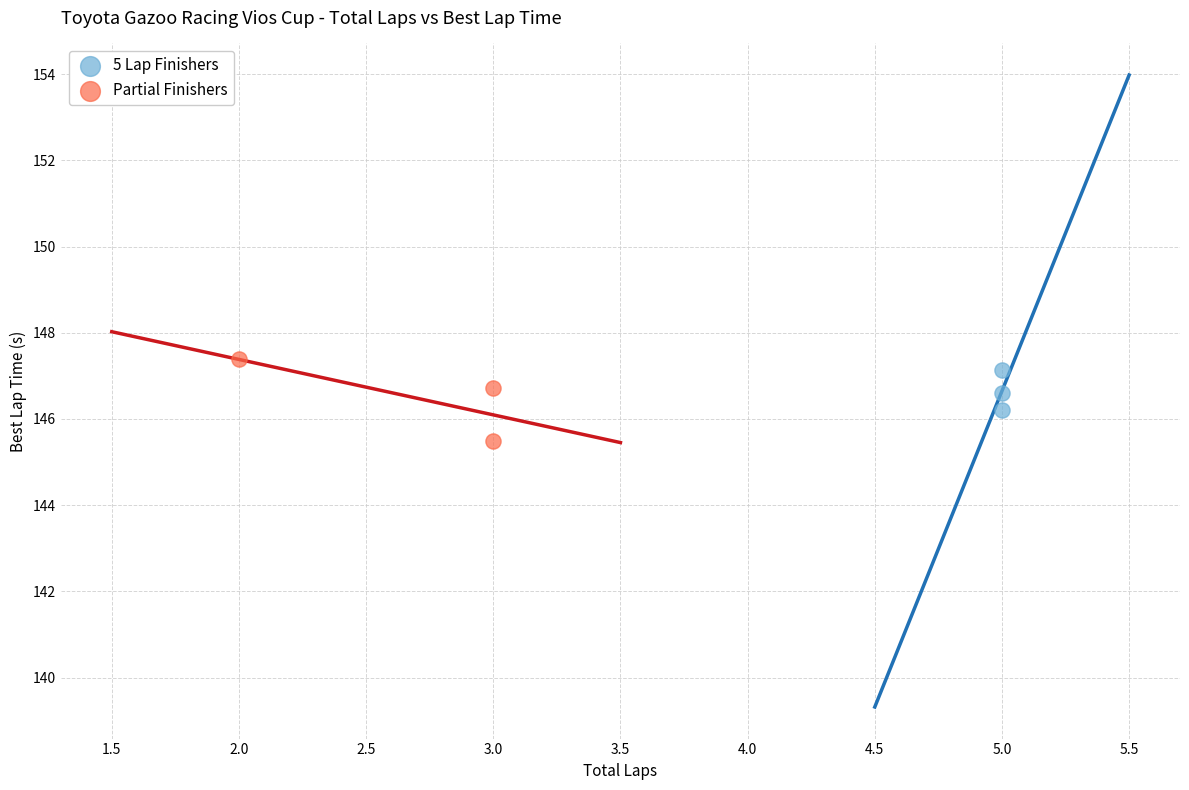

Which series reaches the minimum Y coordinate?

Partial Finishers